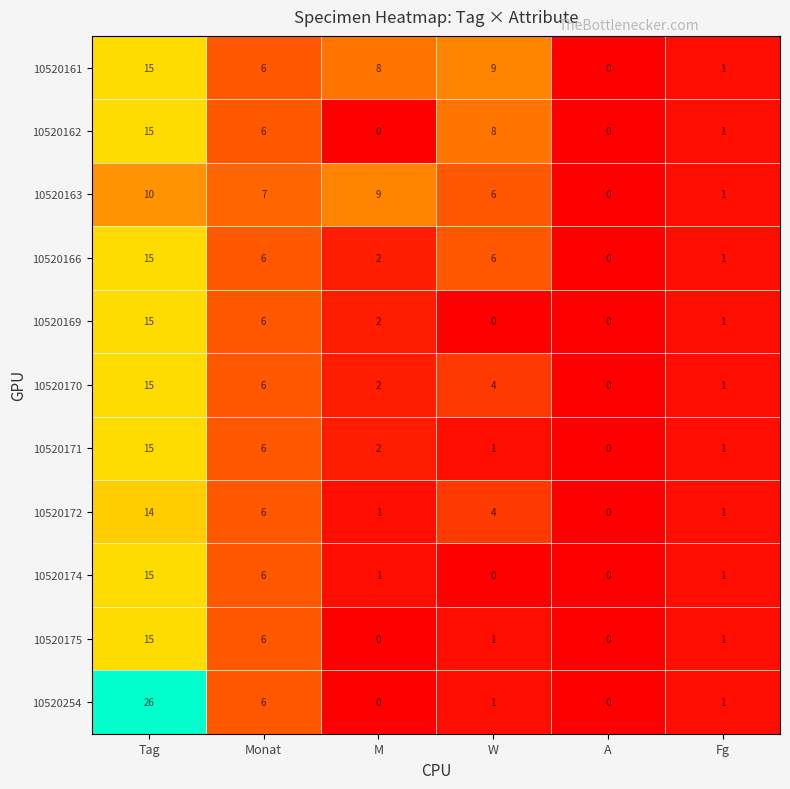

The value of 10520172 at Tag is 14. True or false?

True